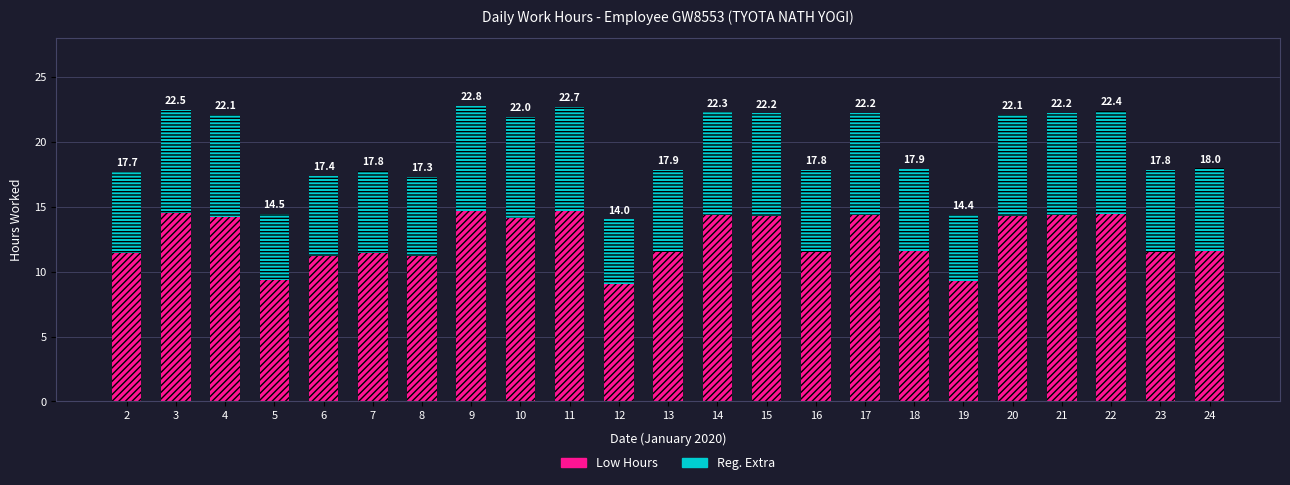

What are all the series names shown in the legend?

Low Hours, Reg. Extra